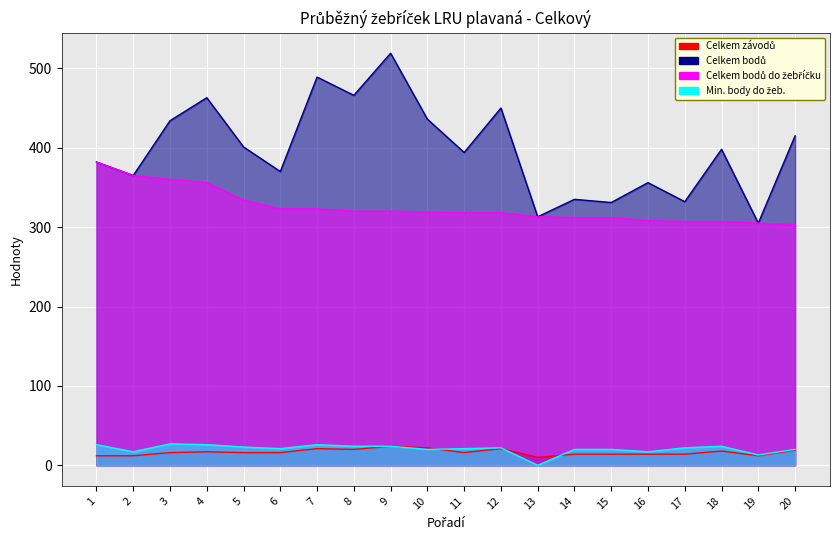

How many data points does each series have?

20